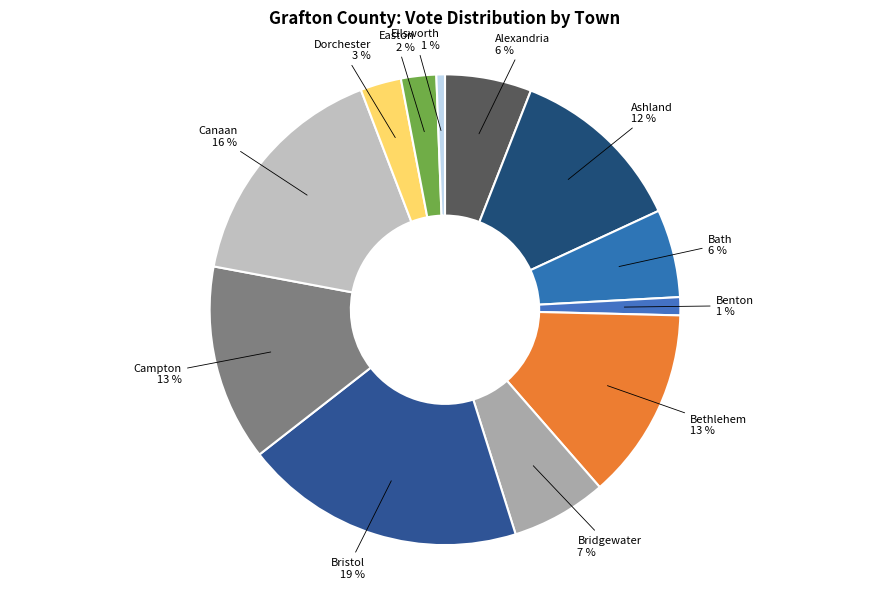

What percentage is the Ashland slice, to the nearest percent?

12%